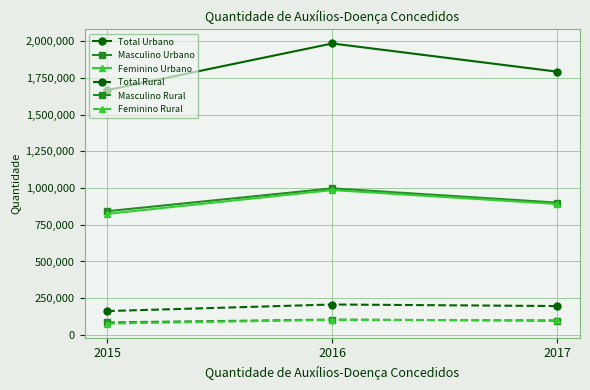

What is the maximum value shown in the chart?

1983708